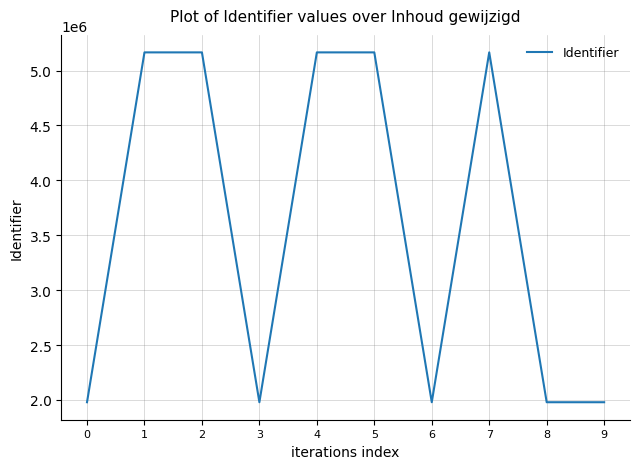

Approximately how many times larger is the value at 1 compared to 9?

2.6